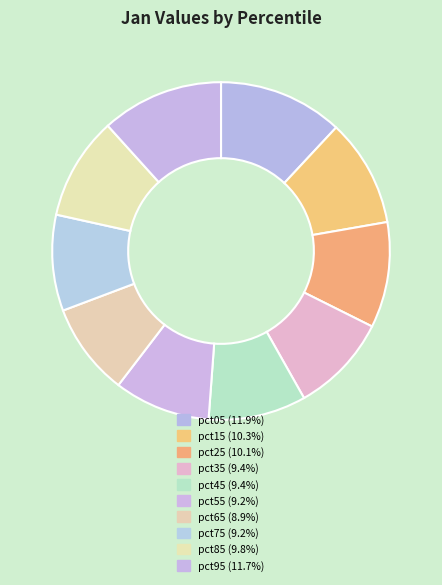

To the nearest percent, what portion does pct95 represent?

12%